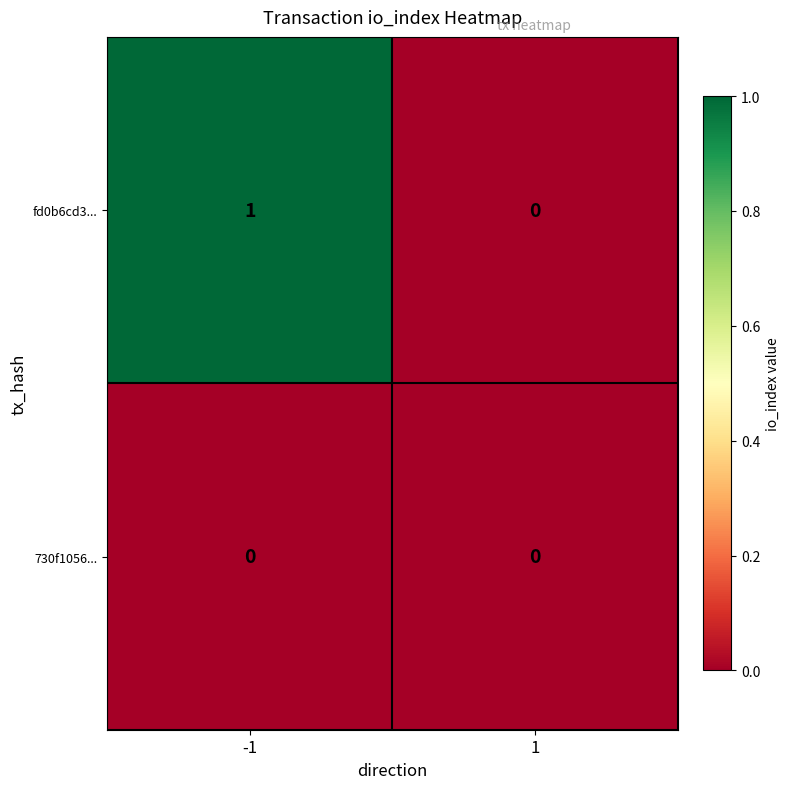

Rank the series at -1 from highest to lowest value.

fd0b6cd3..., 730f1056...